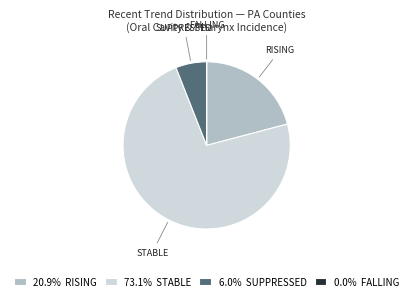

Which has a higher value, SUPPRESSED or RISING?

RISING